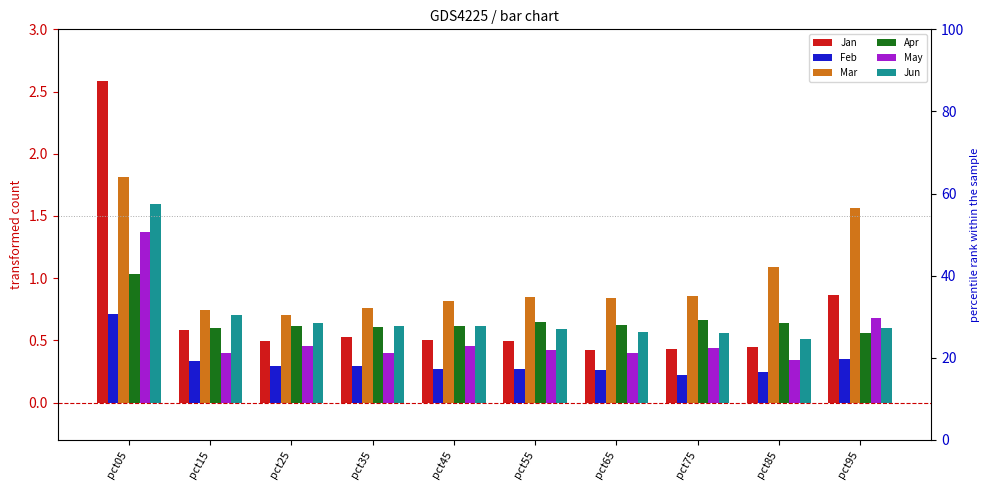

What are all the series names shown in the legend?

Jan, Feb, Mar, Apr, May, Jun